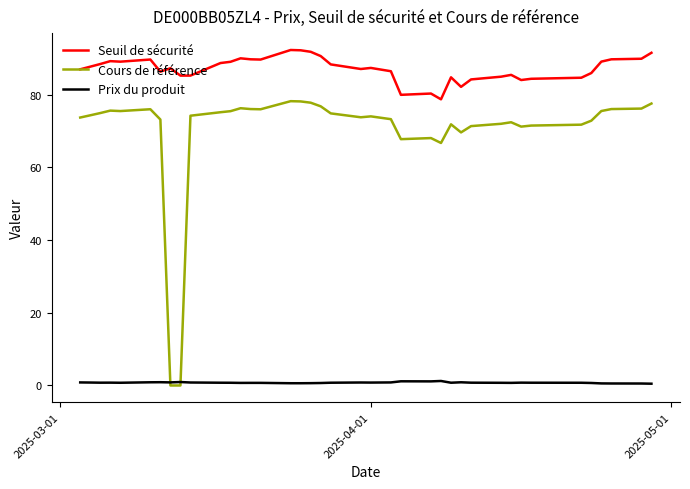

Which series has the widest spread of values?

Cours de référence